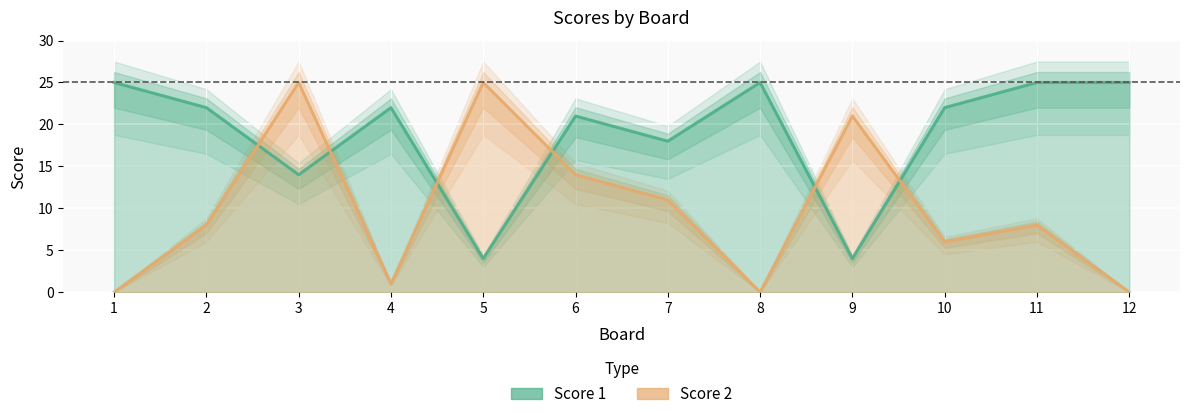

Is it true that Score 2 equals 1 at 4?

True